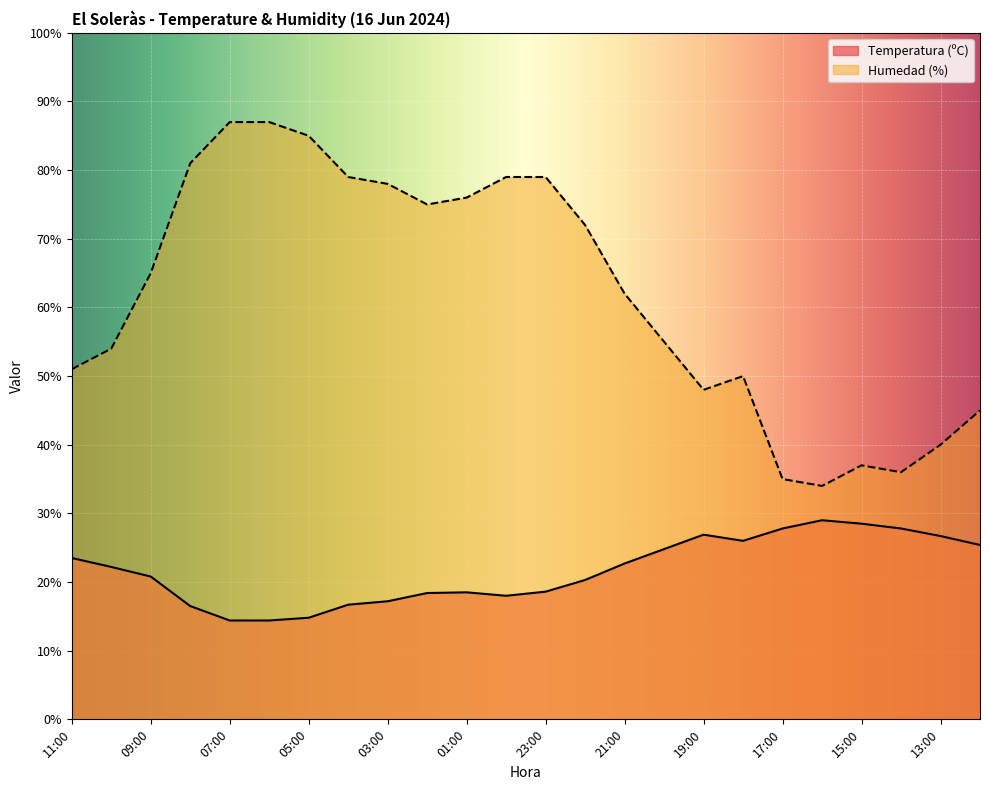

How many interior local peaks does the Temperatura (ºC) series have?

3